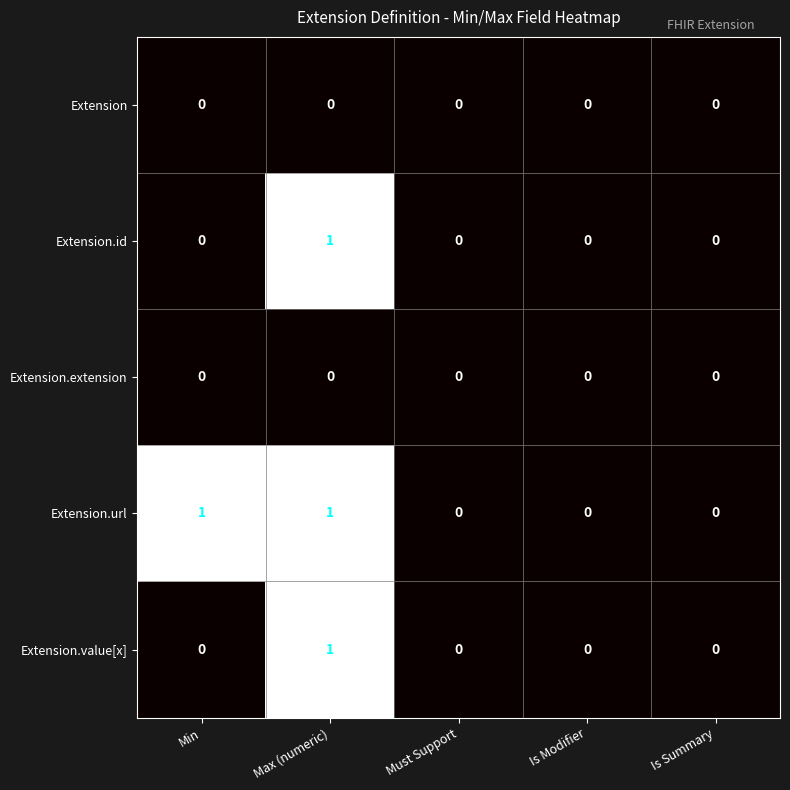

At which label does Extension.id reach its peak?

Max (numeric)